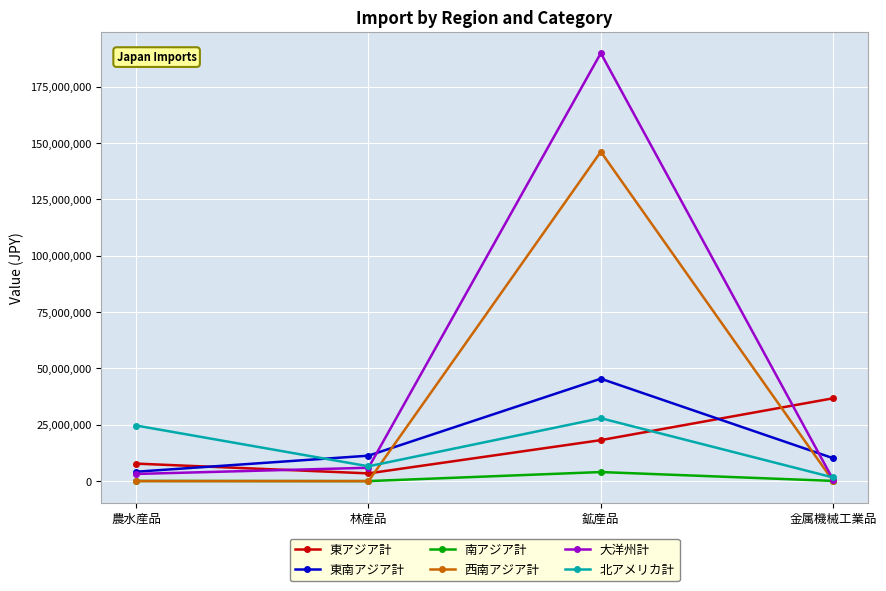

List the series in order of their peak value, lowest first.

南アジア計, 北アメリカ計, 東アジア計, 東南アジア計, 西南アジア計, 大洋州計